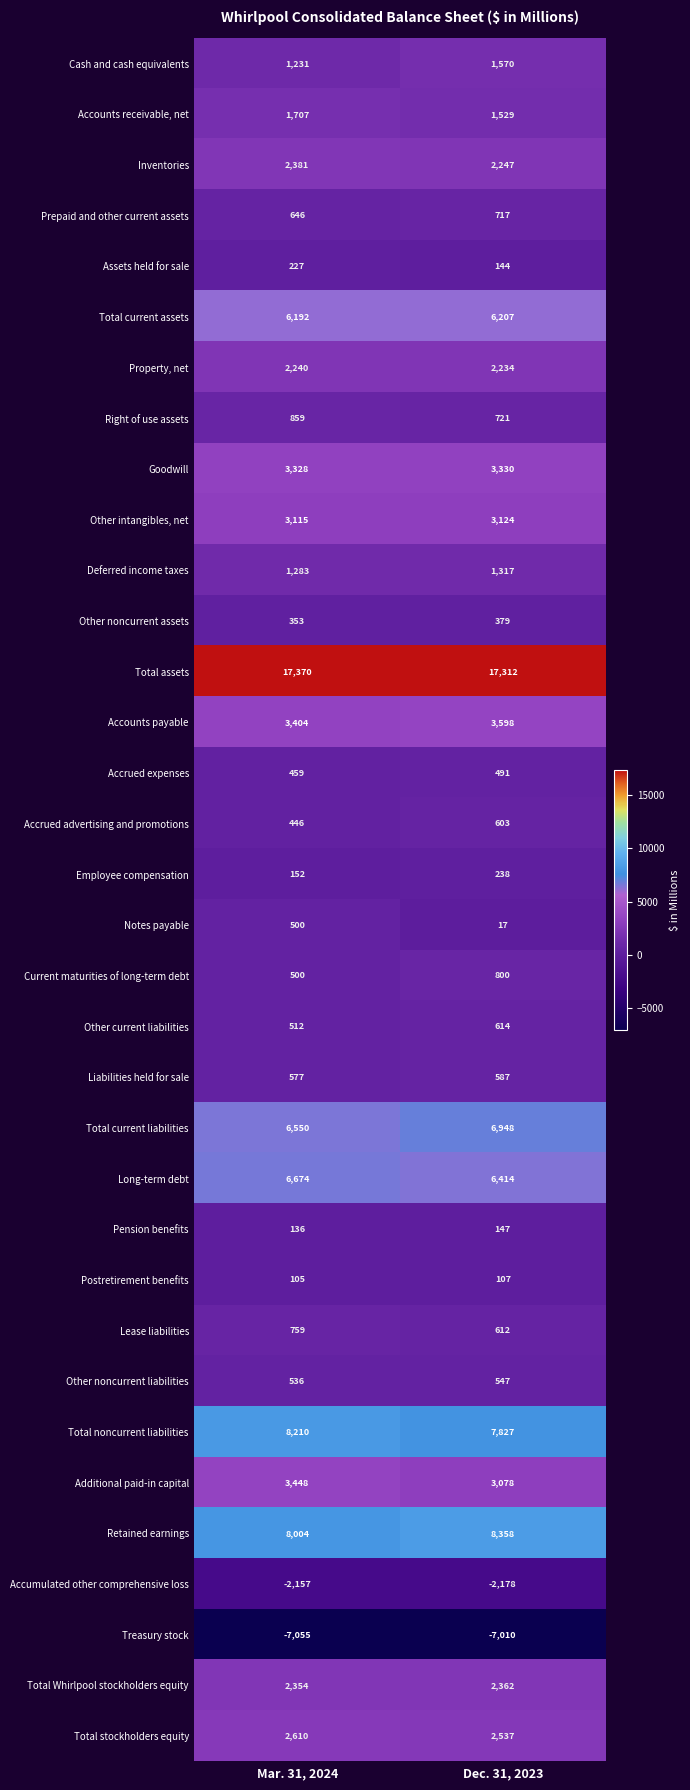

Which series has the largest range (max minus min)?

Notes payable